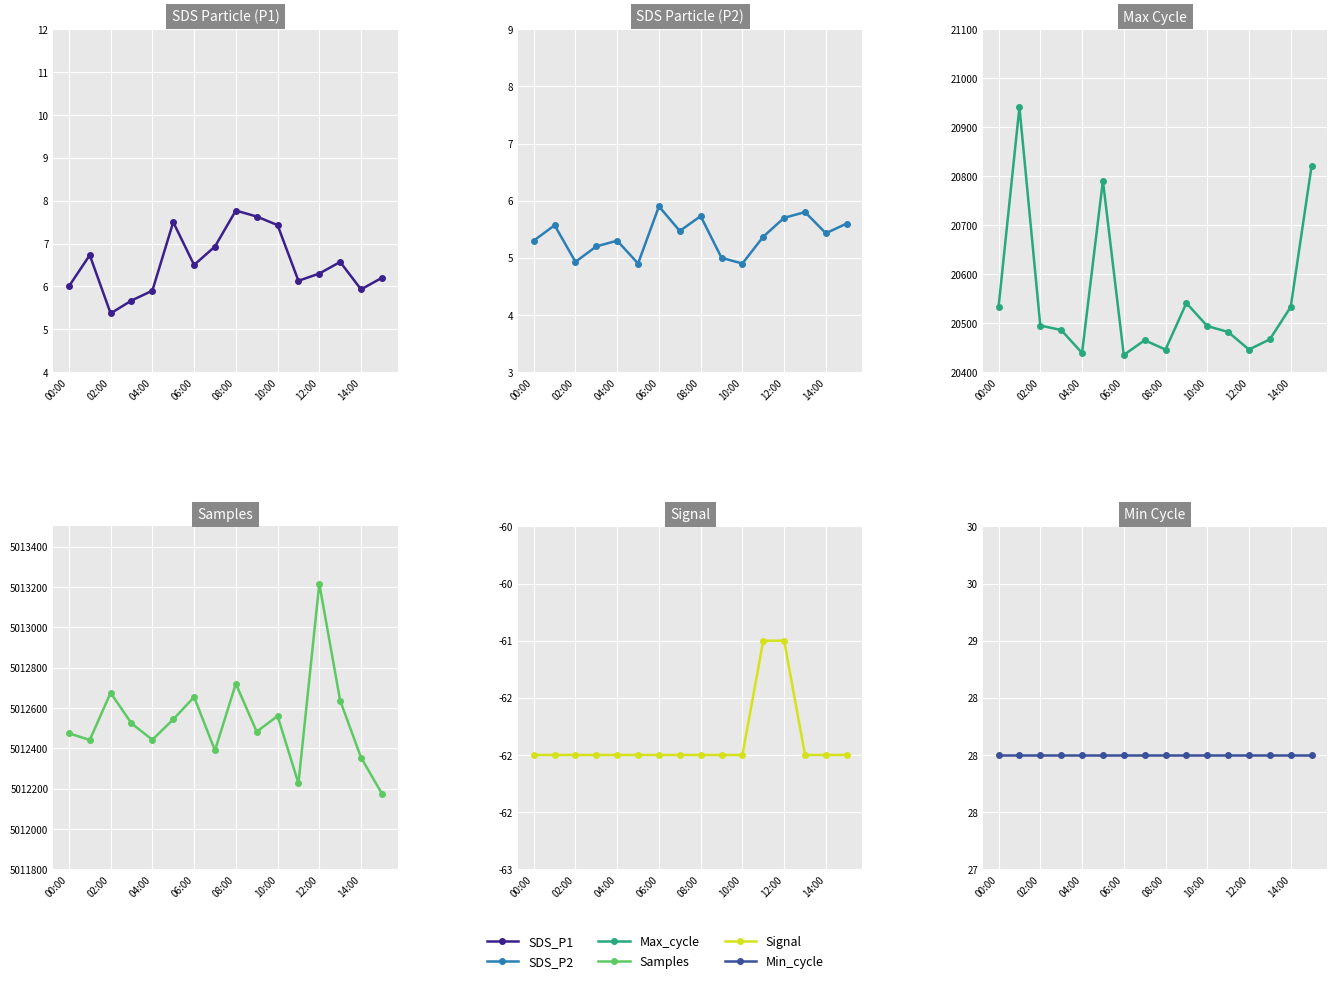

What is the total value across all series at 12:00?

5033641.0